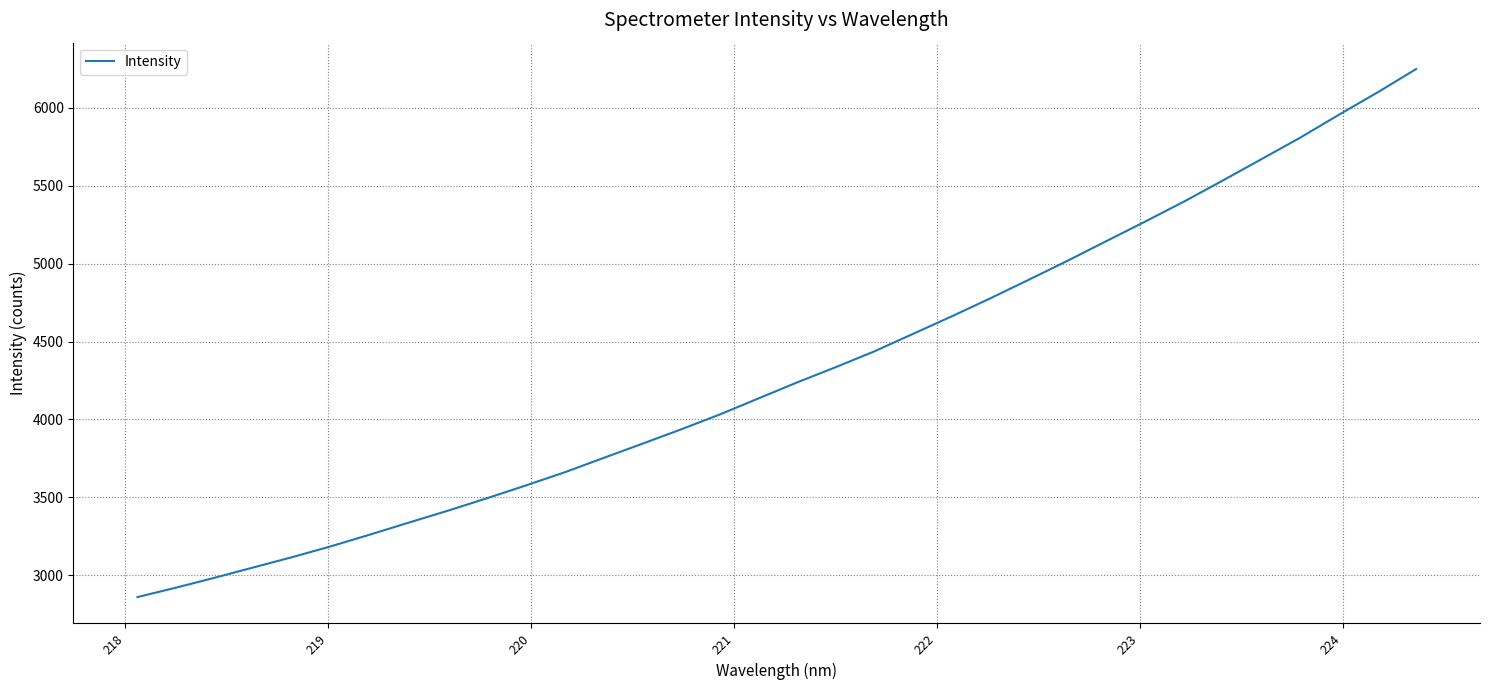

What is the minimum value shown in the chart?

2859.7